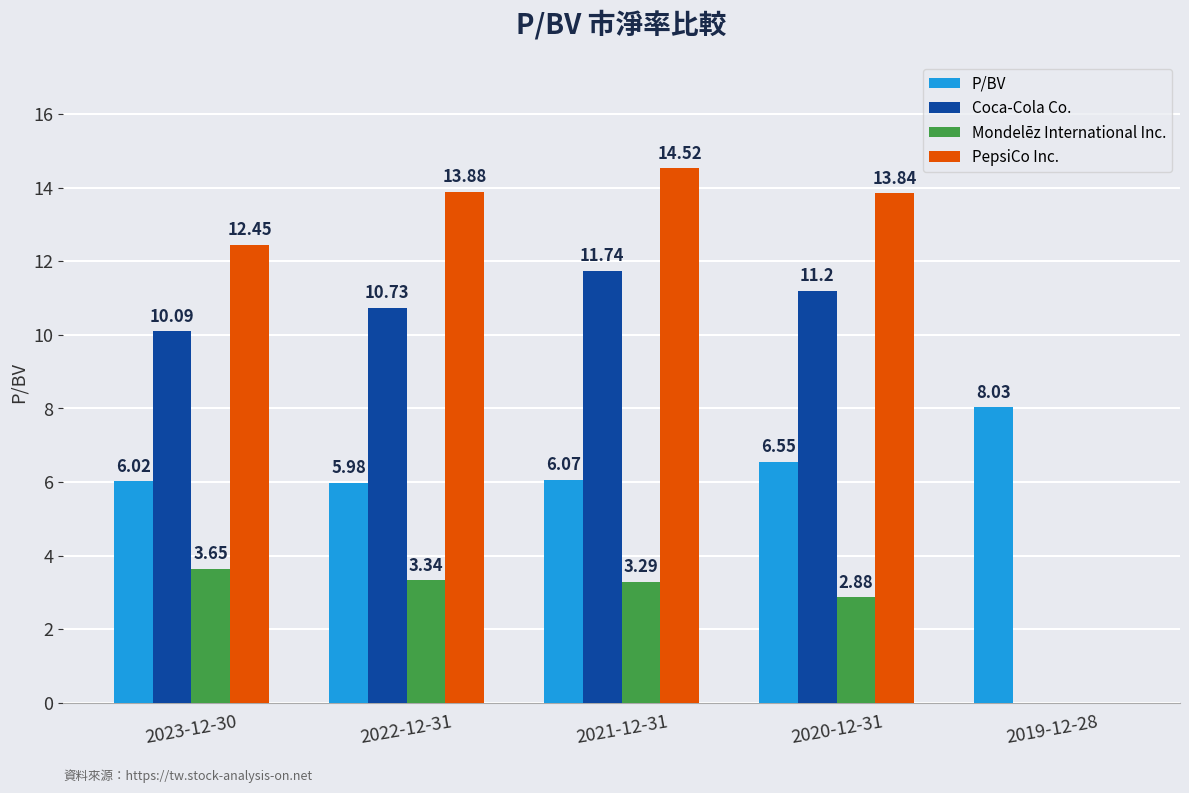

Which series has the largest total across all categories?

PepsiCo Inc.